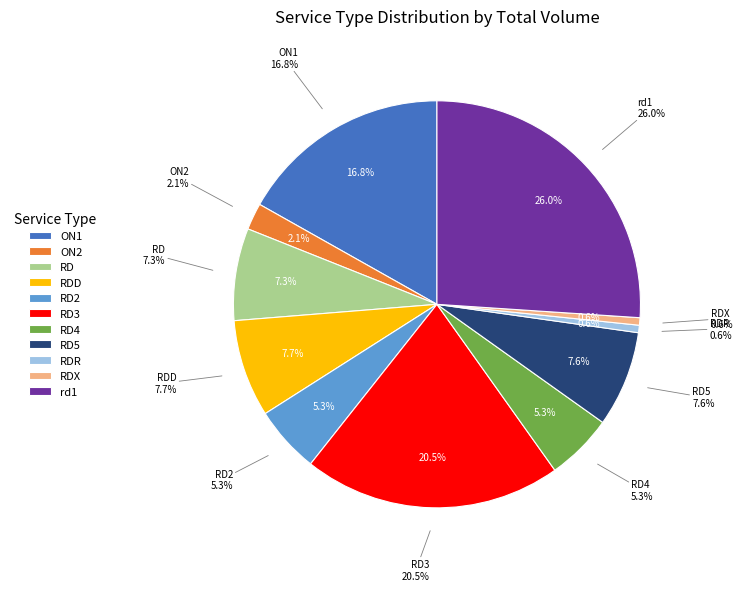

Which has a higher value, RDD or RD2?

RDD